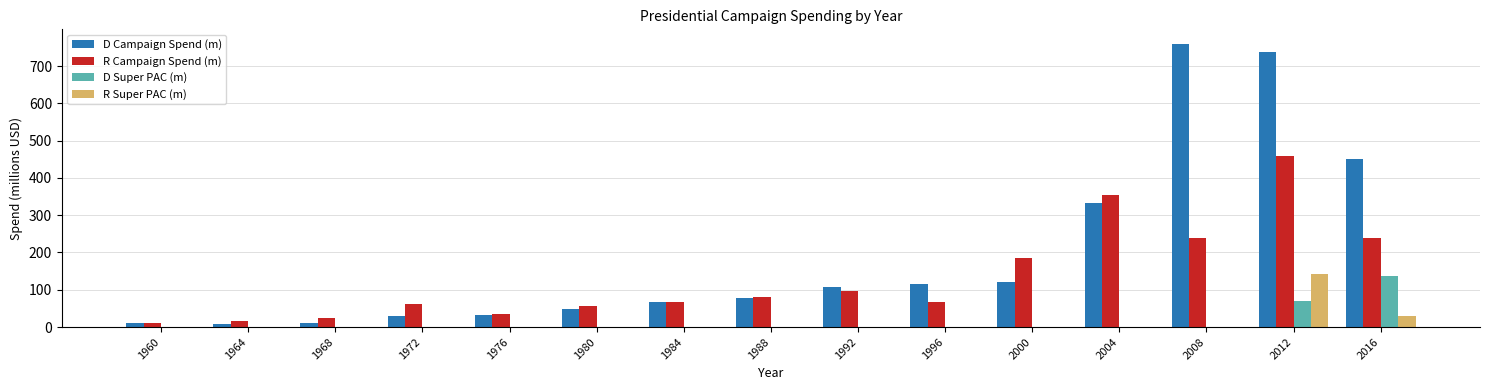

Between 1960 and 1980, which series saw the biggest shift?

R Campaign Spend (m)